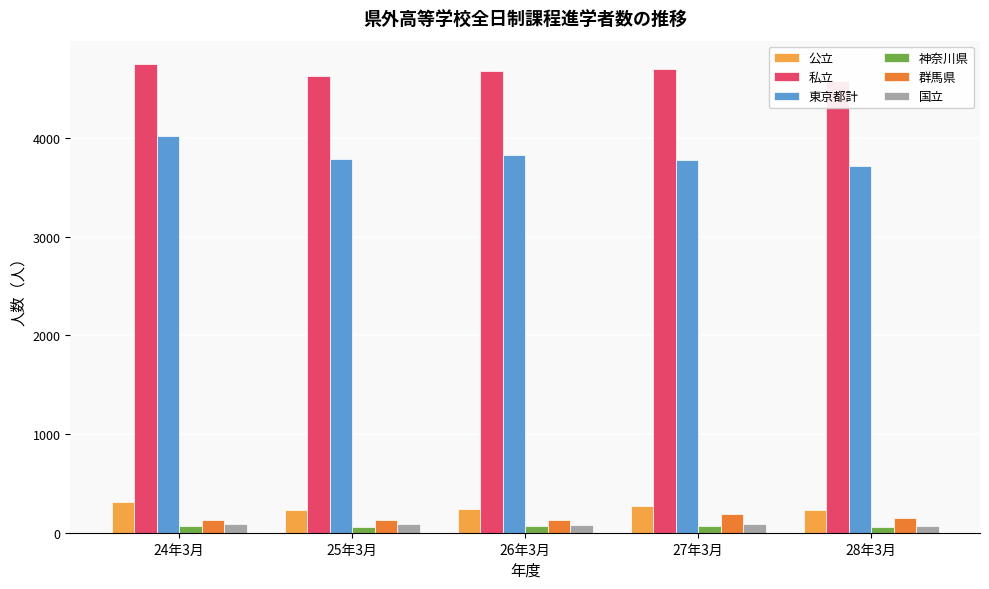

Does the chart contain any negative values?

No